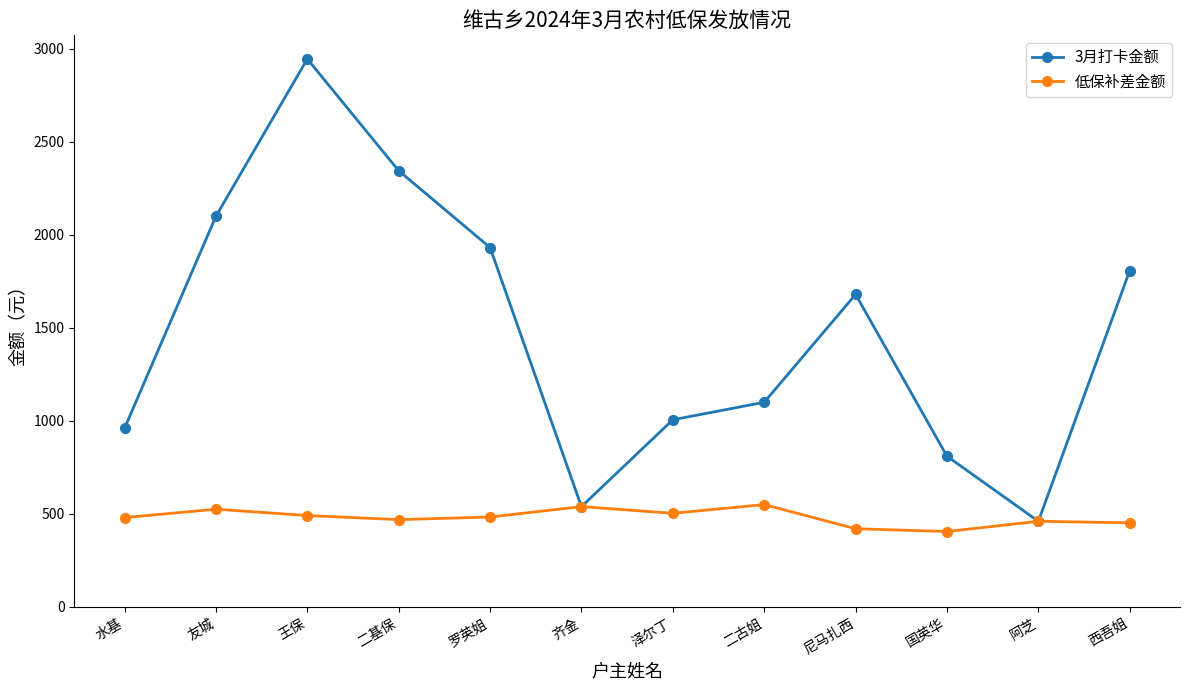

What is the highest value of the 3月打卡金额 series?

2946